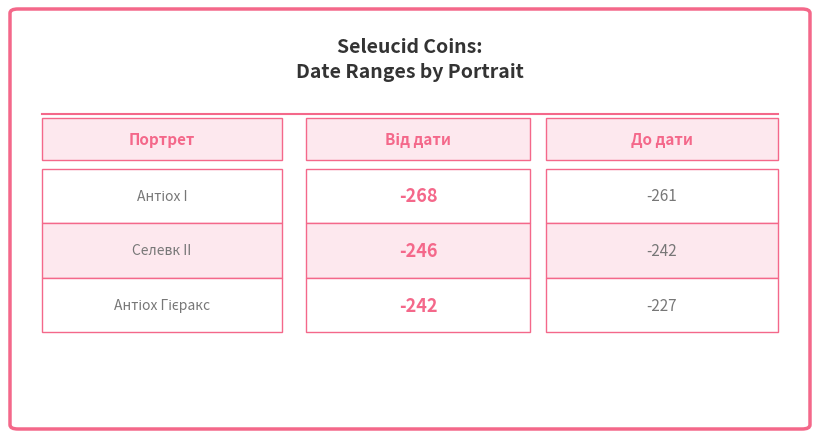

How many values in the Від дати series exceed -246?

1